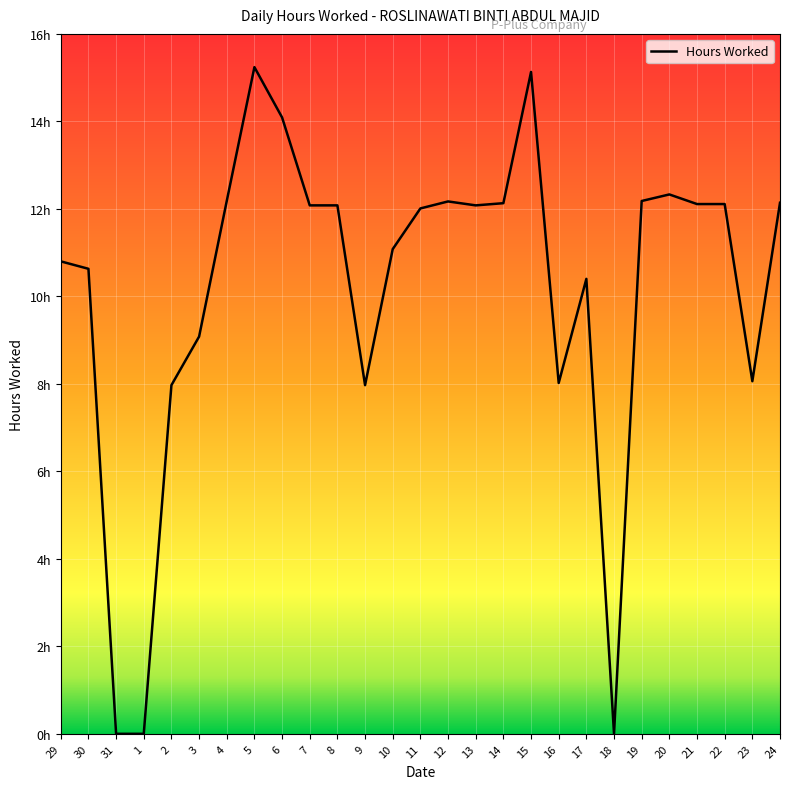

List the labels in order of value, smallest first.

31, 1, 18, 2, 9, 16, 23, 3, 17, 30, 29, 10, 11, 7, 8, 13, 21, 22, 14, 24, 12, 4, 19, 20, 6, 15, 5